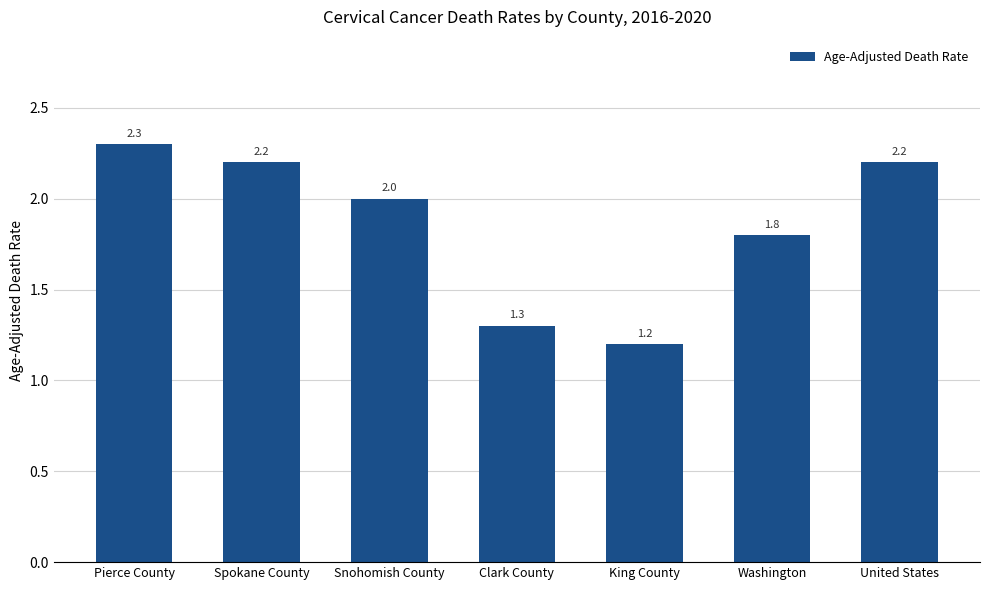

Where does the data first go above 2?

Pierce County